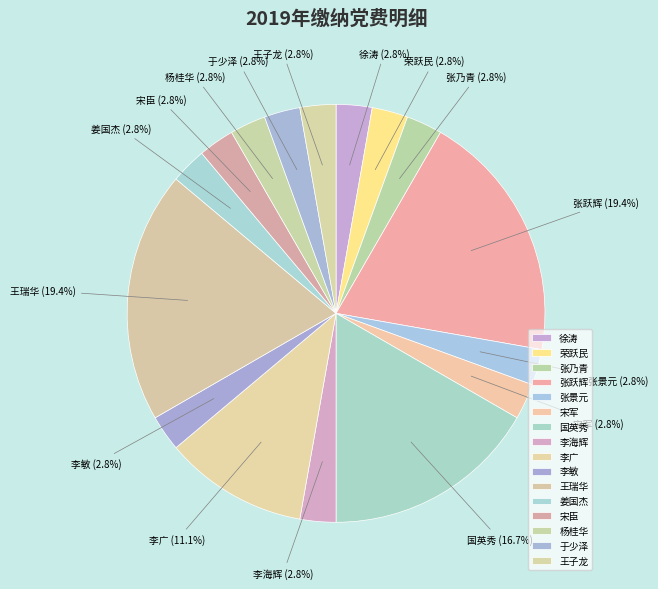

Approximately how many times larger is the value at 宋臣 compared to 宋军?

1.0